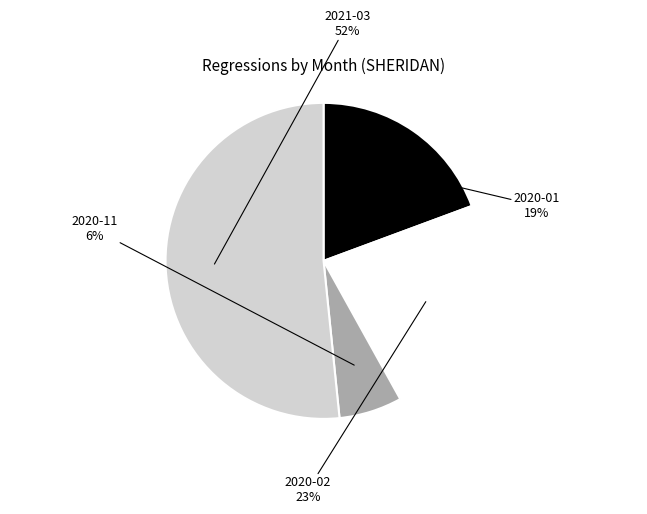

Which slice is the smallest?

2020-11